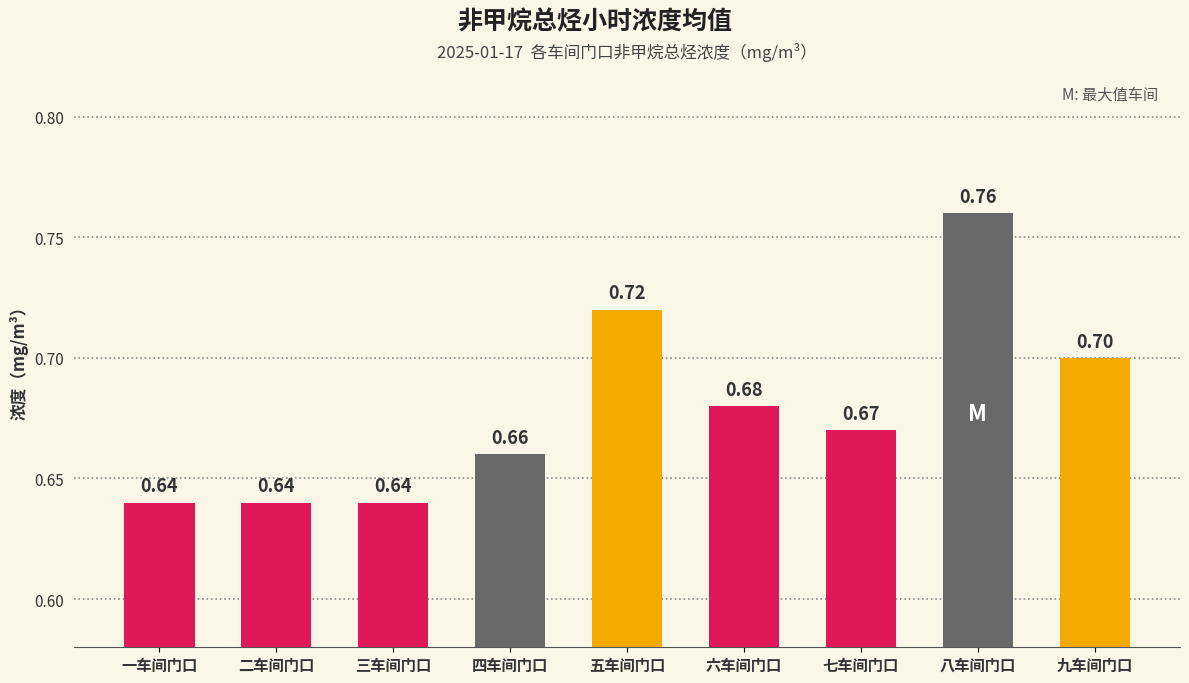

What is the sum of the values at 五车间门口 and 二车间门口?

1.4